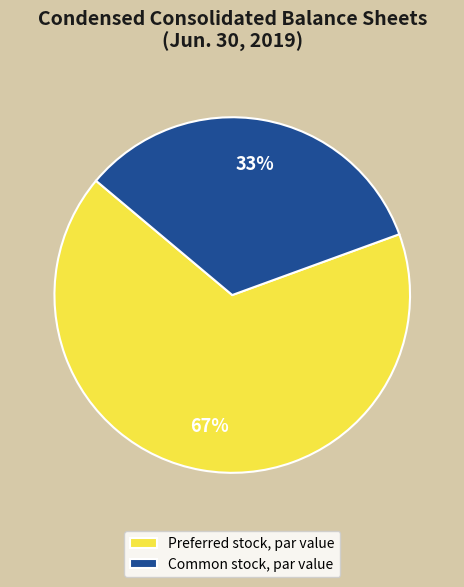

Combined, do Preferred stock, par value and Common stock, par value account for over 50%?

Yes